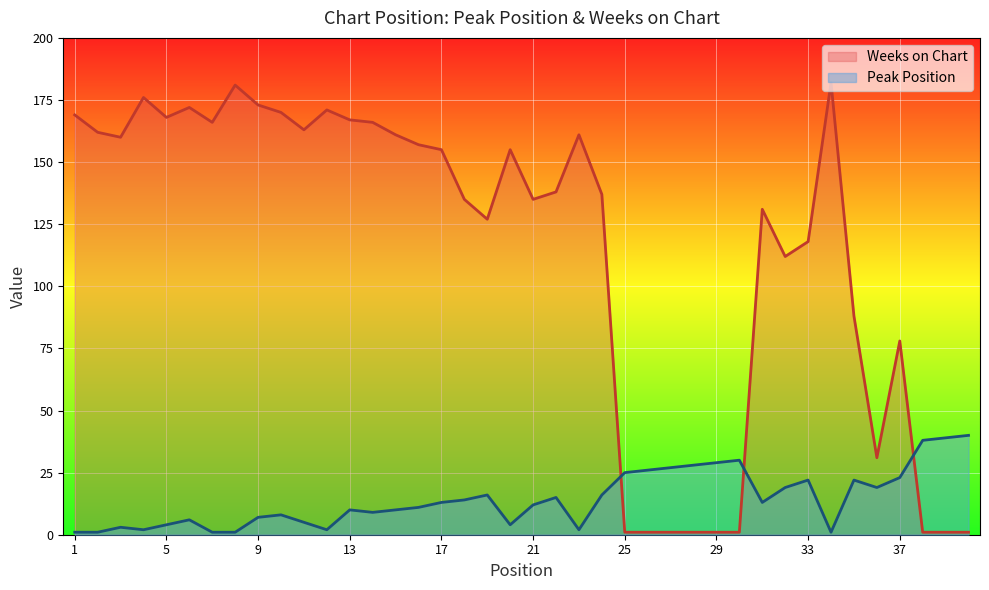

Where is the first local minimum for Peak Position?

4